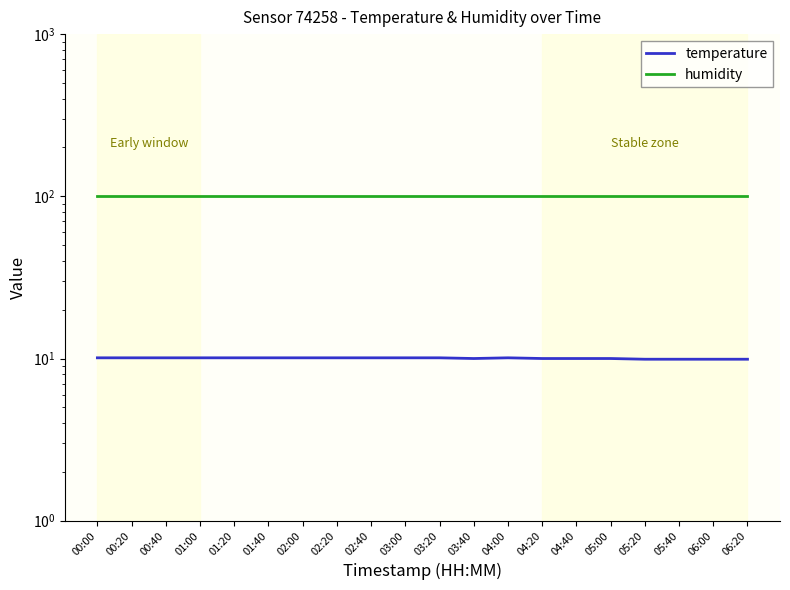

What is the label of the 19th point from the right?

00:20